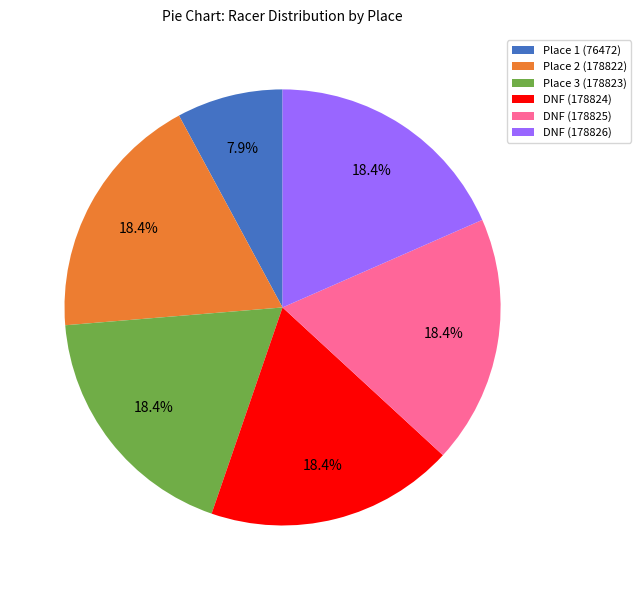

Does DNF (178825) represent more than half of the total?

No